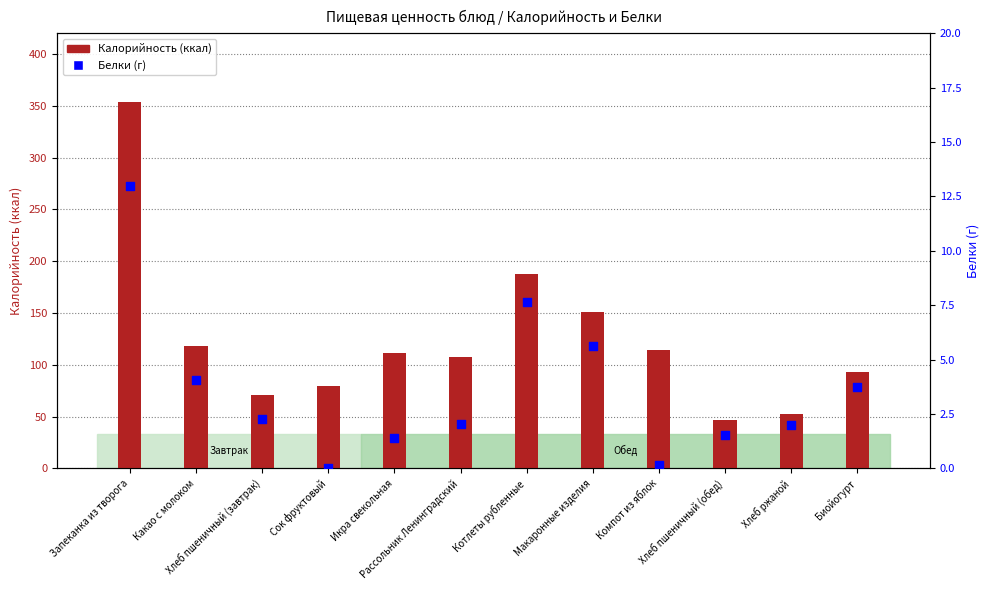

What is the total value across all series at Рассольник Ленинградский?

109.3